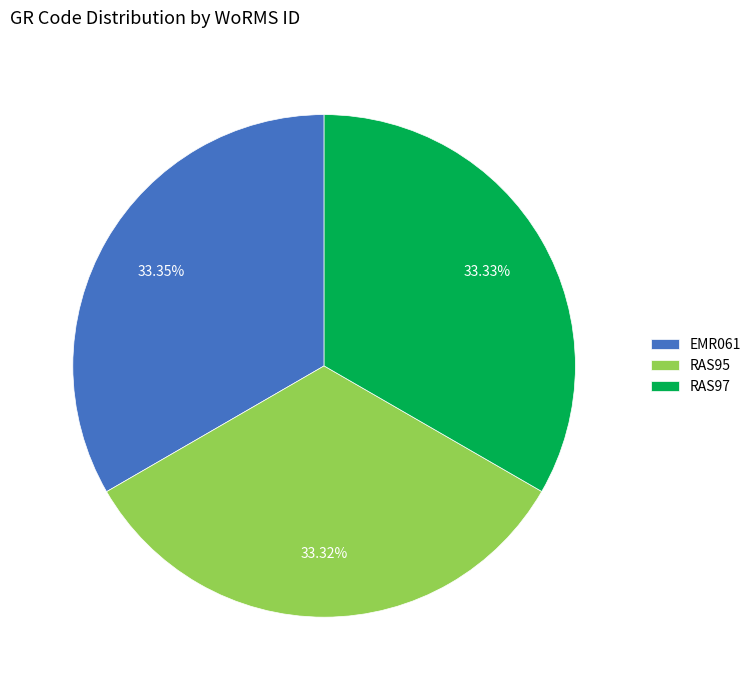

Approximately how many times larger is the value at EMR061 compared to RAS97?

1.0